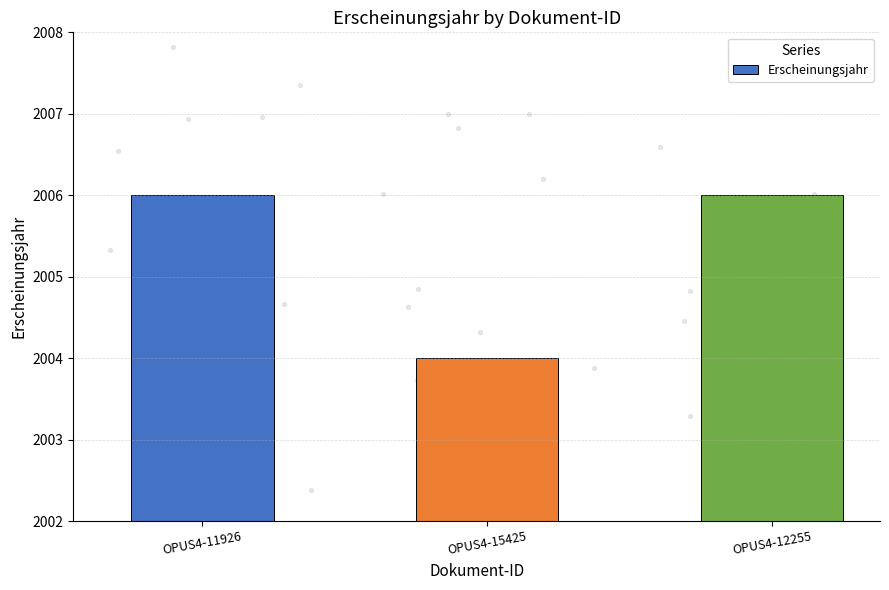

What is the ratio of the value at OPUS4-11926 to the value at OPUS4-15425?

1.0